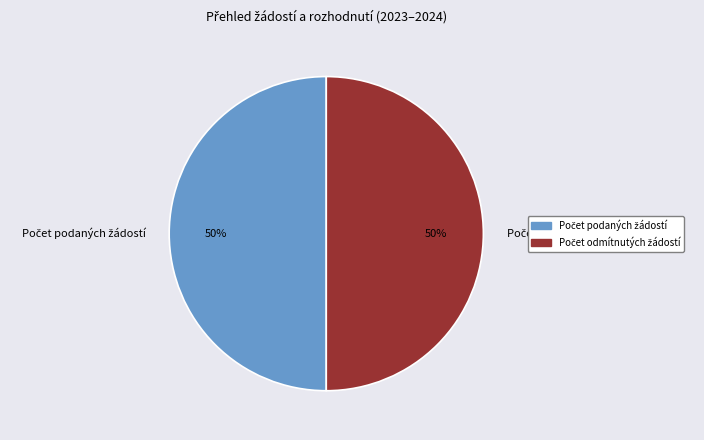

To the nearest percent, what is the average slice percentage?

50%